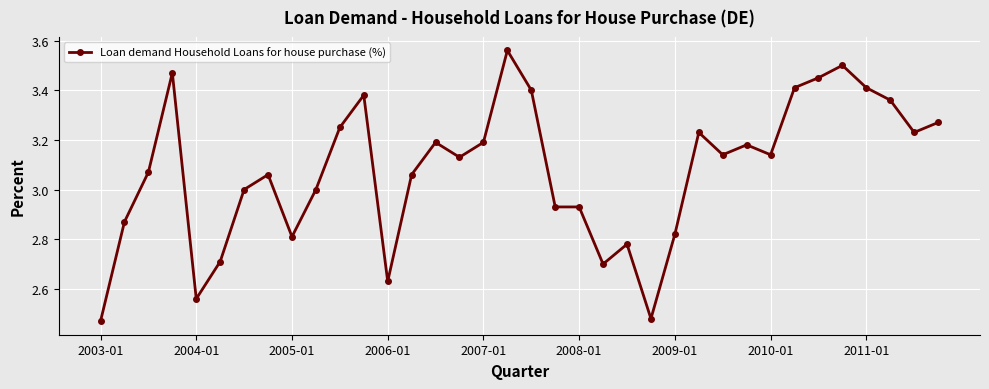

True or false: there are more than 0 points higher than both neighbors.

True